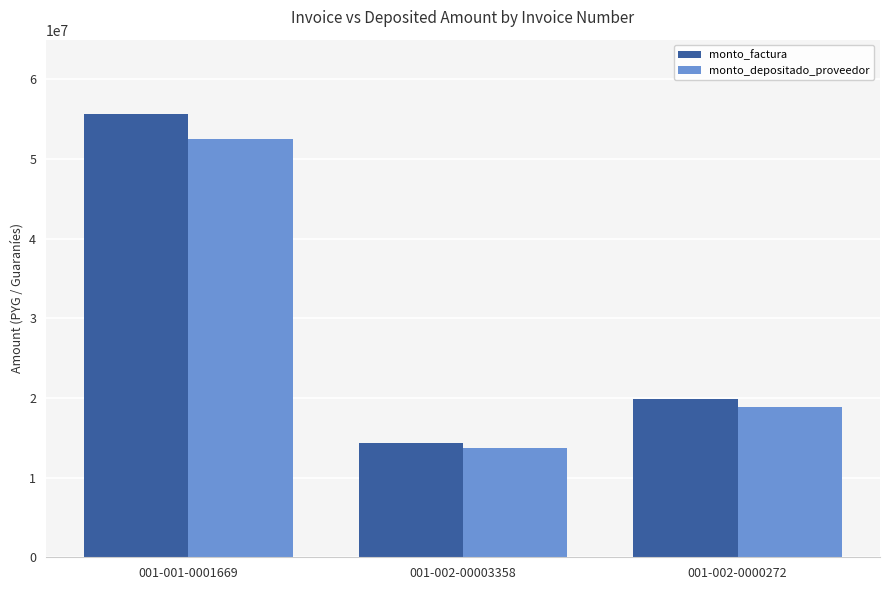

Rank the series by their average value, from lowest to highest.

monto_depositado_proveedor, monto_factura